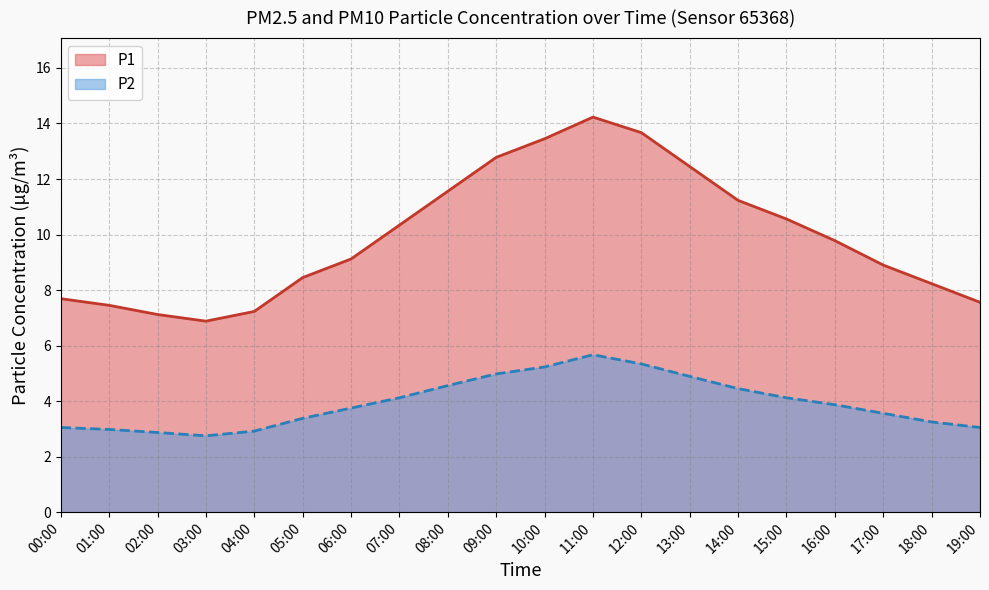

True or false: P1 and P2 intersect in this chart.

False